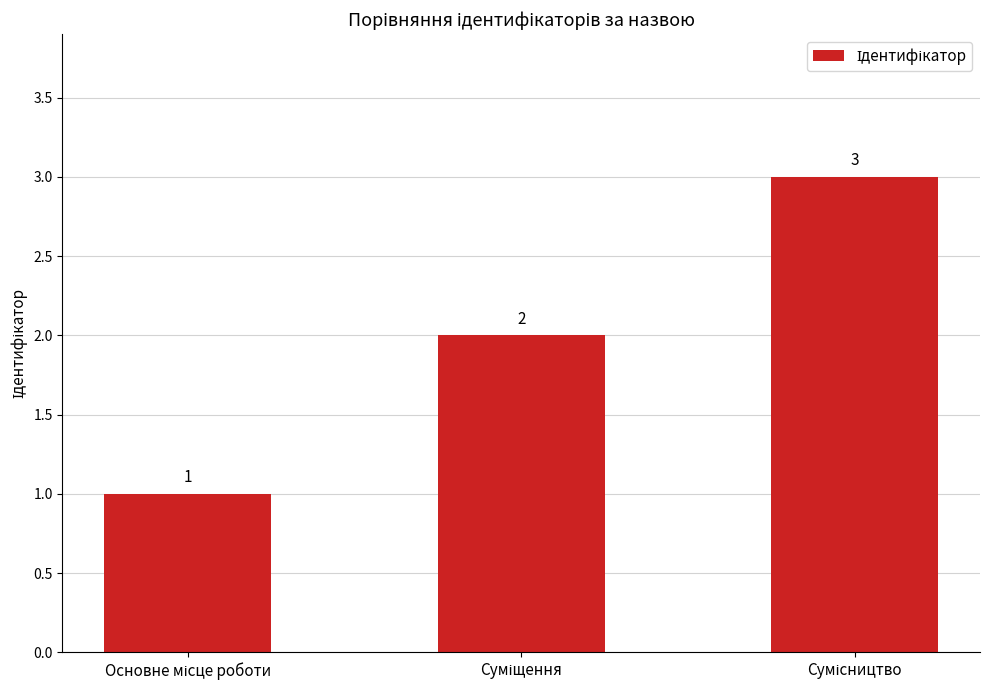

What is the greatest value displayed?

3